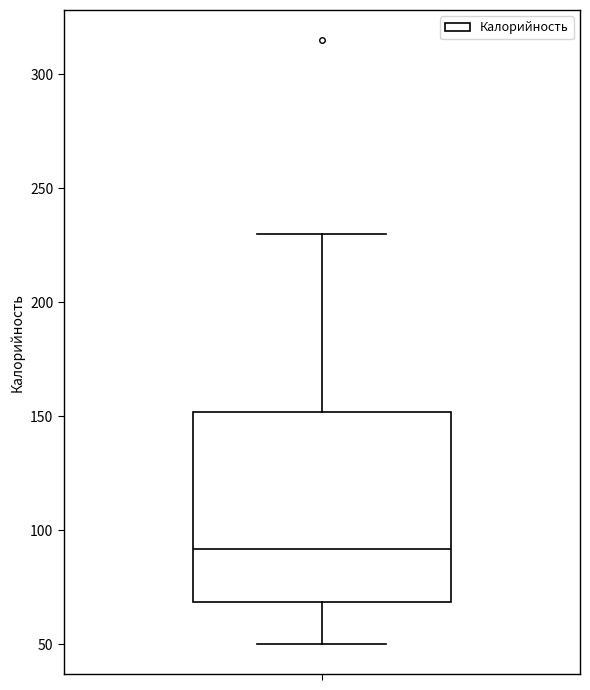

Read this box plot against the y-axis: the position of the median line, the range covered by the box, and the ends of both whiskers. The values are not printed on the chart, so give them approximately, as read against the axis.

median 90, box 70 to 150, whiskers 50 to 230